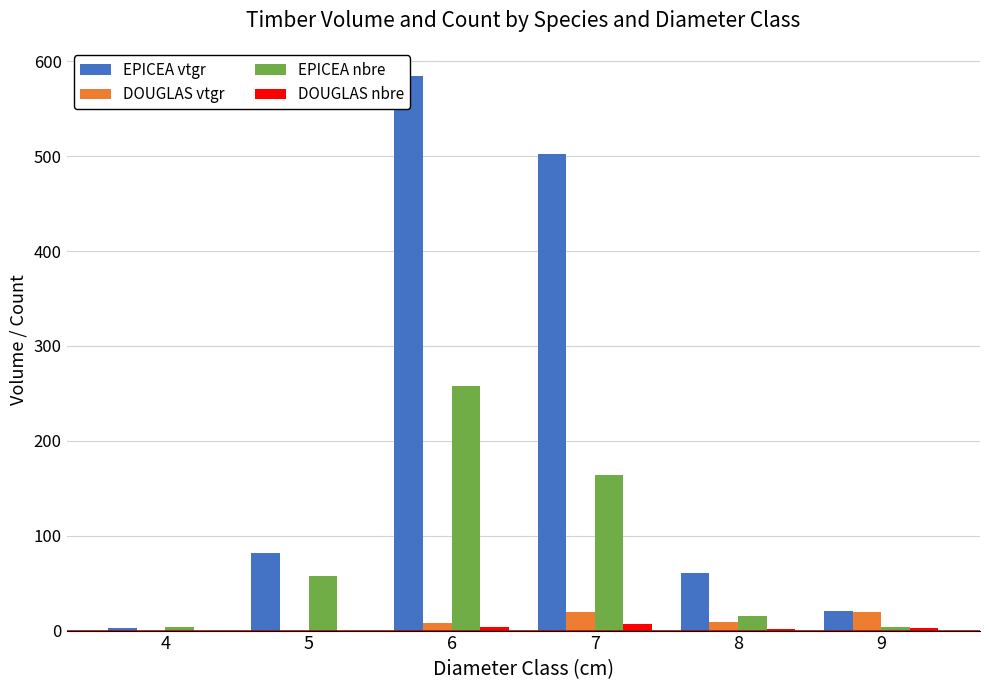

How many series are shown in this chart?

4